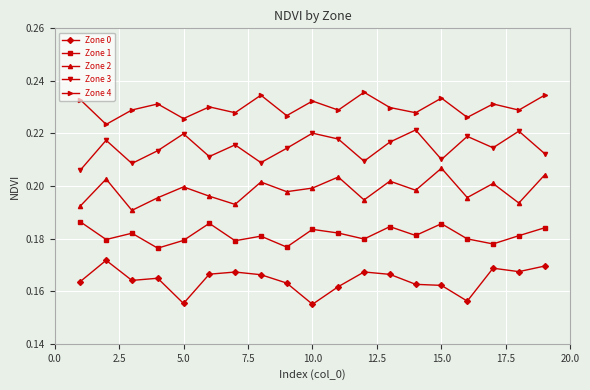

In Zone 1, how many points are higher than both neighbors (excluding endpoints)?

6